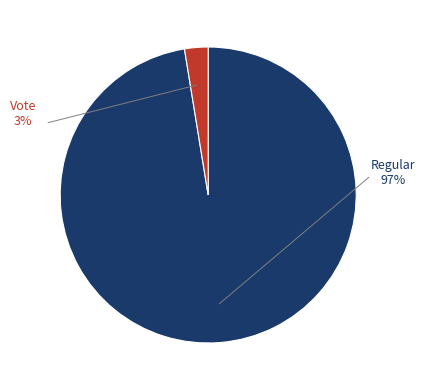

How much of the chart is everything except Vote?

97.4%